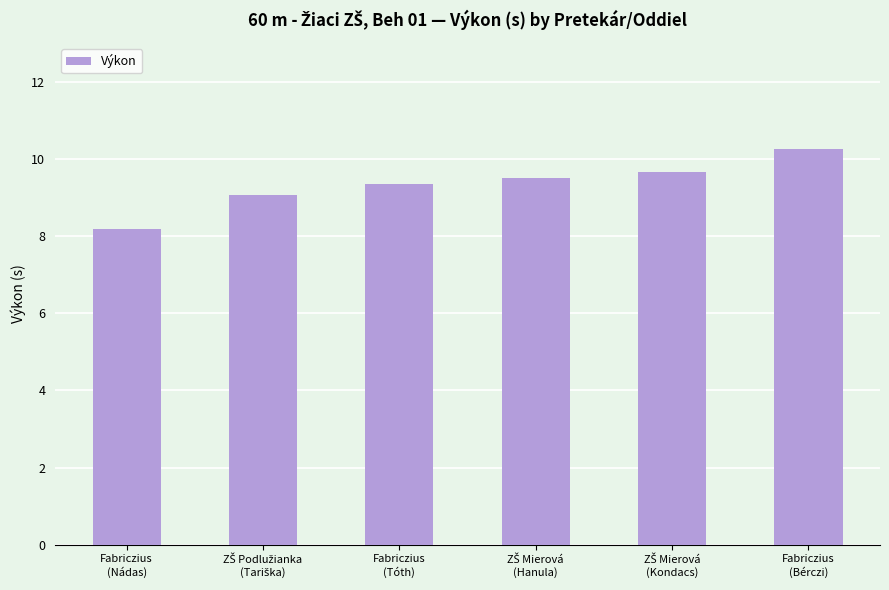

Read the value at Fabriczius
(Nádas).

8.2